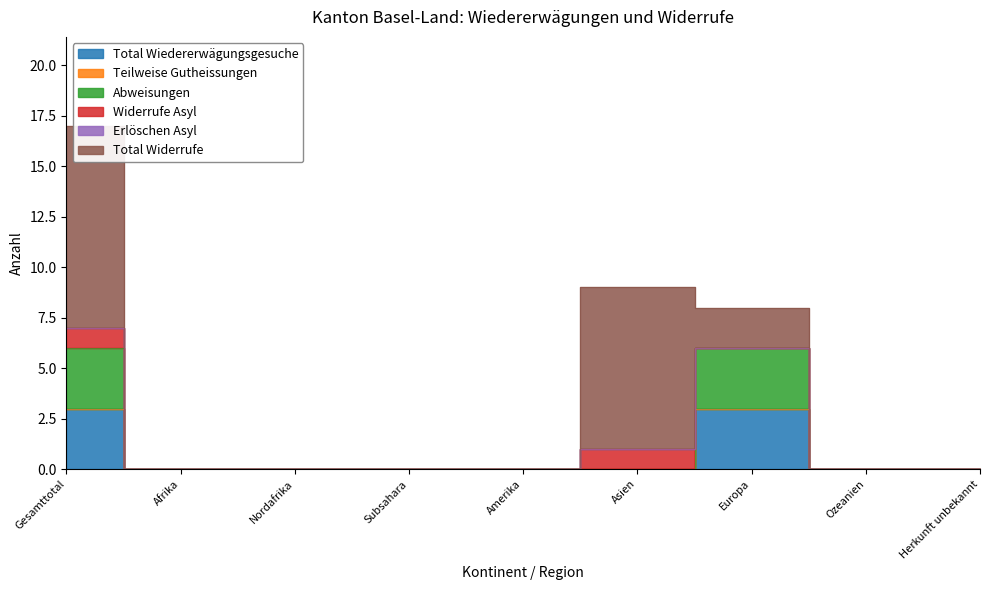

The value of Widerrufe Asyl at Ozeanien is 0. True or false?

True